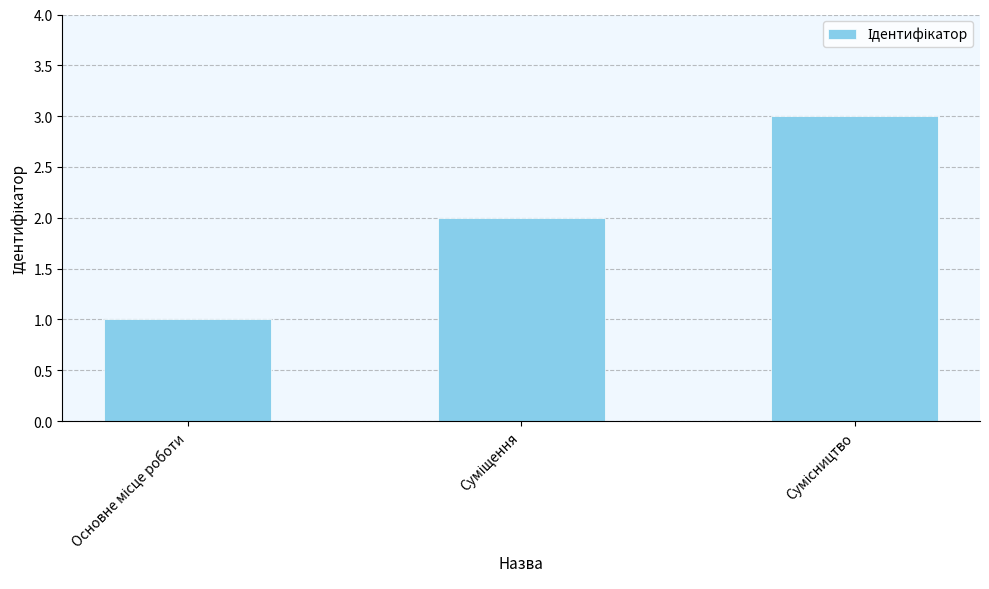

What is the smallest value displayed?

1